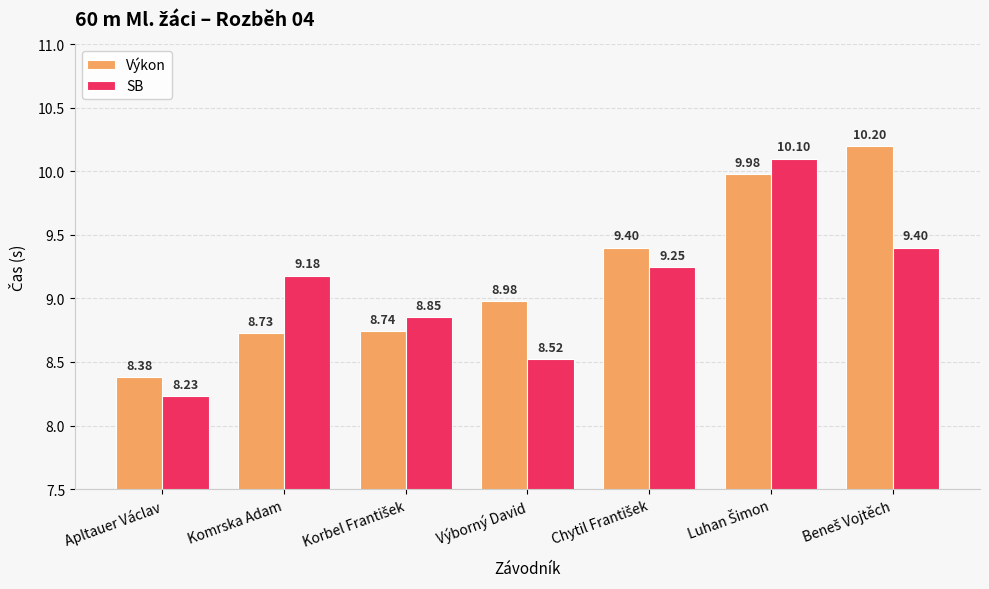

What is the sum of the SB values at Komrska Adam and Apltauer Václav?

17.4